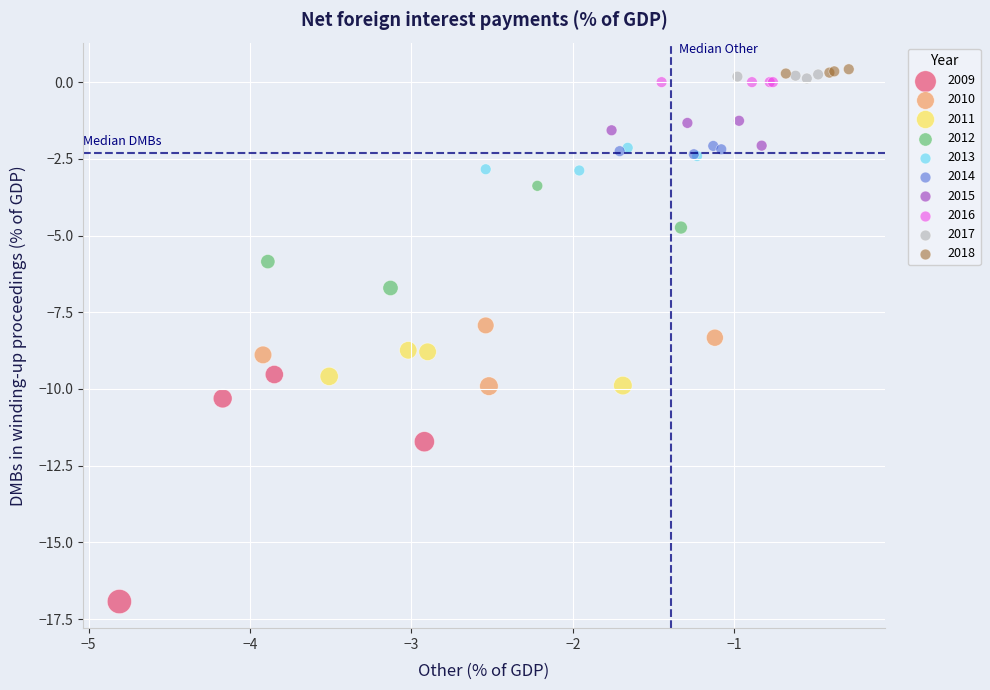

Which series reaches the minimum Y coordinate?

2009